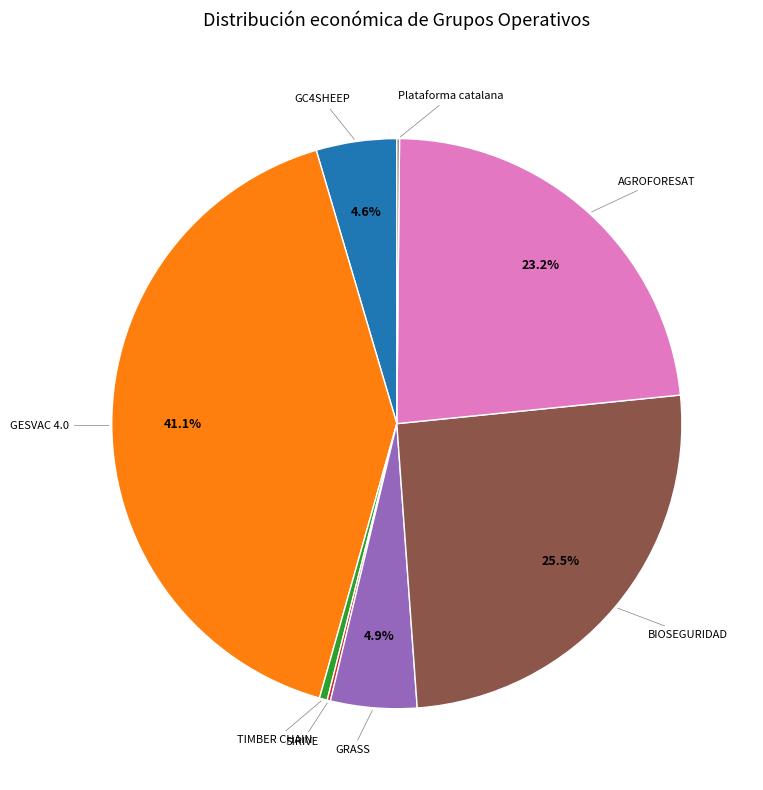

Does any single category account for the majority?

No